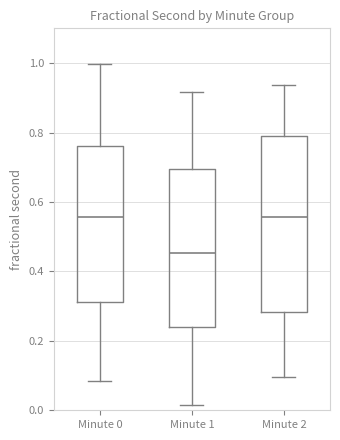

Reading left to right, read every box against the y-axis: the position of its median line, the range the box covers, and the ends of its whiskers. The values are not printed on the chart, so give them approximately, as read against the axis.

Minute 0: median 0.56, box 0.32 to 0.76, whiskers 0.08 to 1.00
Minute 1: median 0.46, box 0.24 to 0.70, whiskers 0.02 to 0.92
Minute 2: median 0.56, box 0.28 to 0.78, whiskers 0.10 to 0.94